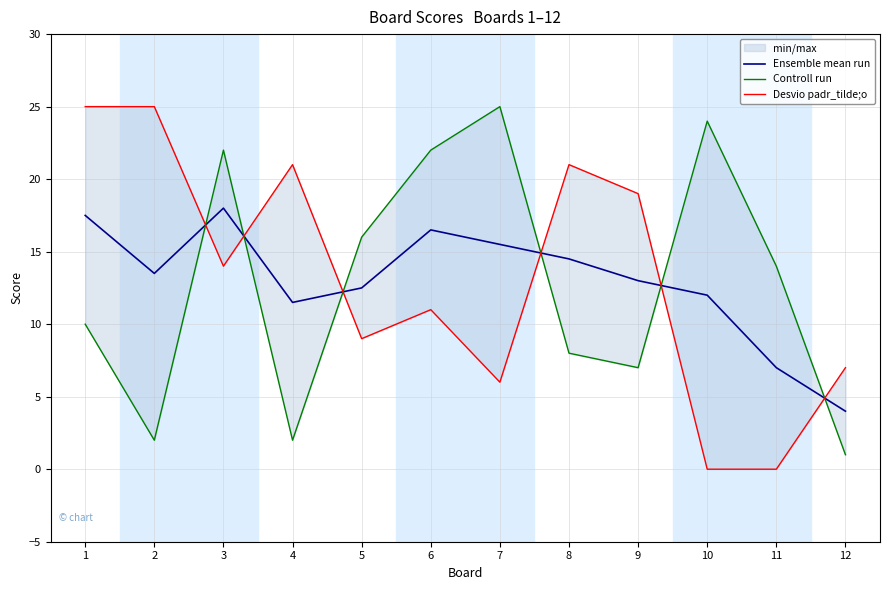

After their last crossing, which series has the higher values: Desvio padr_tilde;o or Ensemble mean run?

Desvio padr_tilde;o